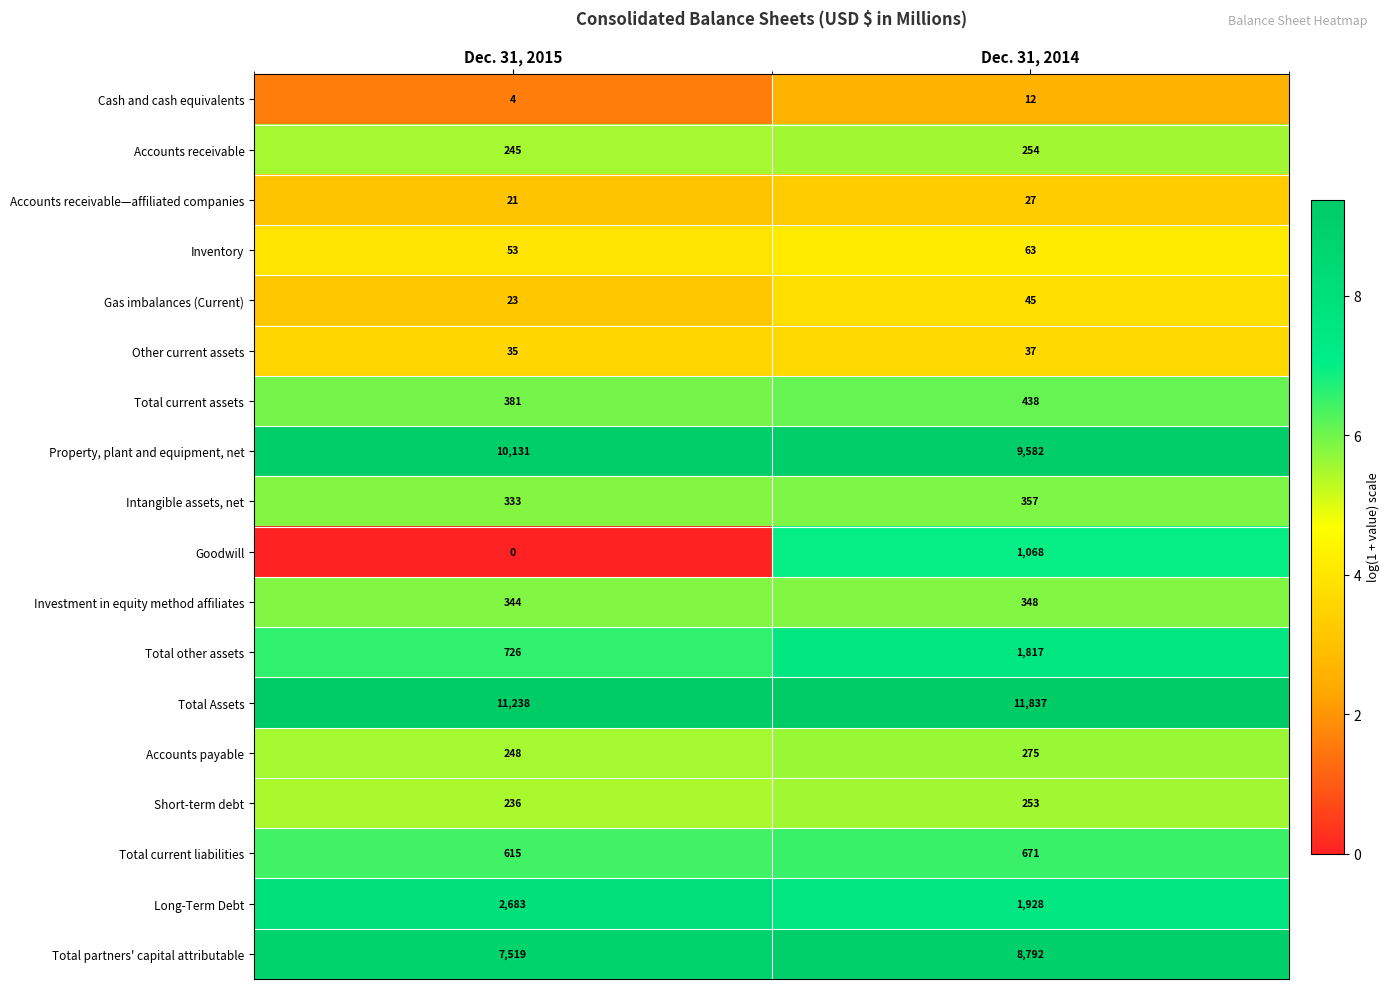

What is the sum of all Property, plant and equipment, net values?

19713